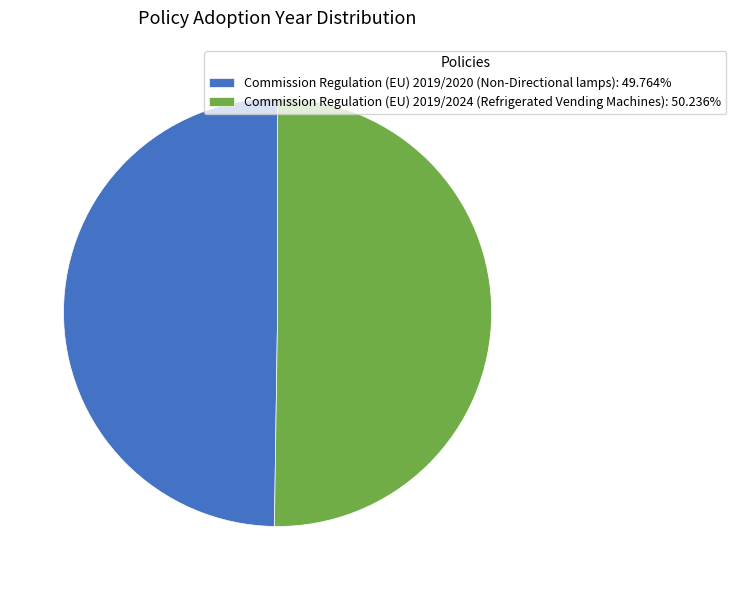

Approximately how many times larger is the value at Commission Regulation (EU) 2019/2024 (Refrigerated Vending Machines) compared to Commission Regulation (EU) 2019/2020 (Non-Directional lamps)?

1.0